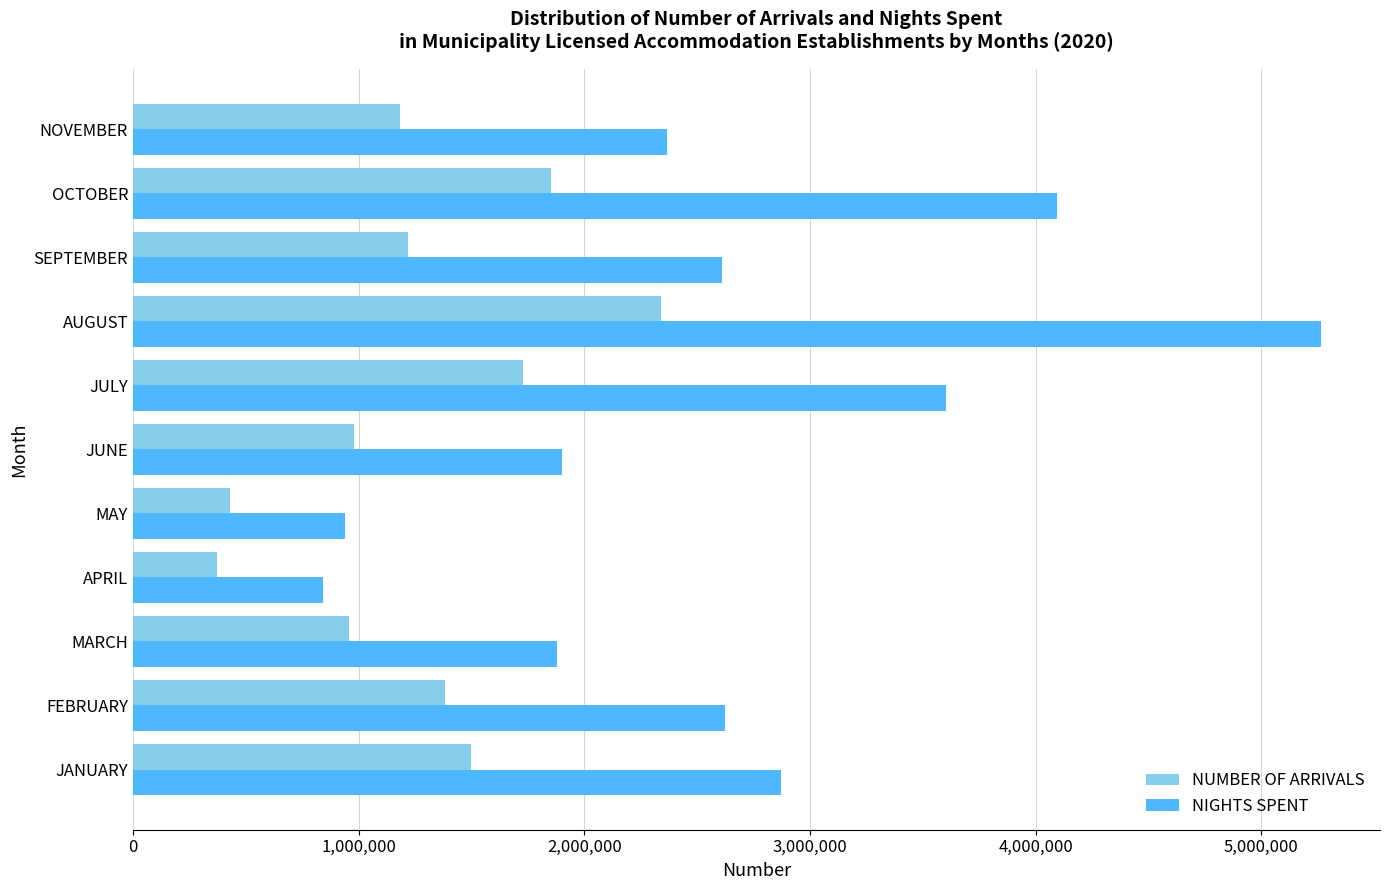

What is the greatest value displayed?

5263679